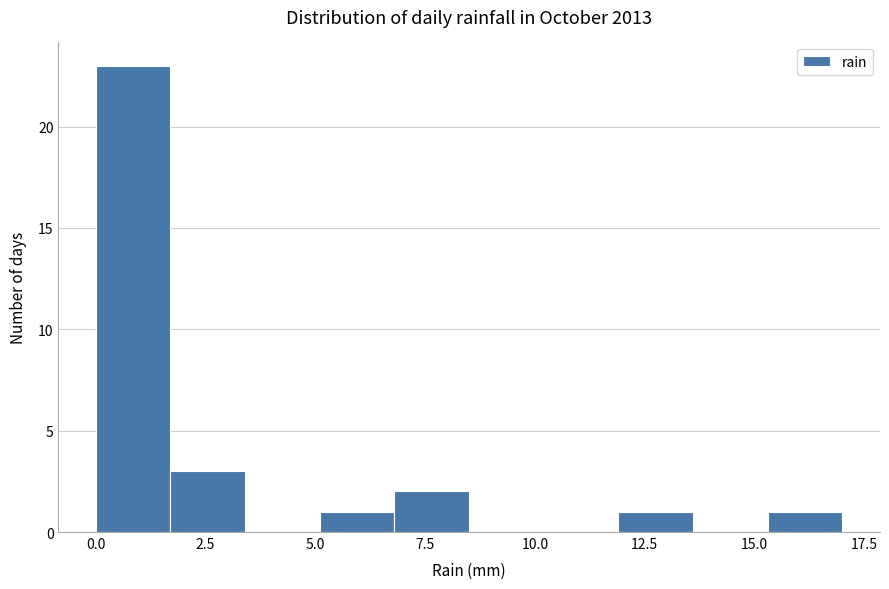

Around what value on the x-axis is the tallest bar? Give the approximate position of its centre, as read against the axis.

1.0